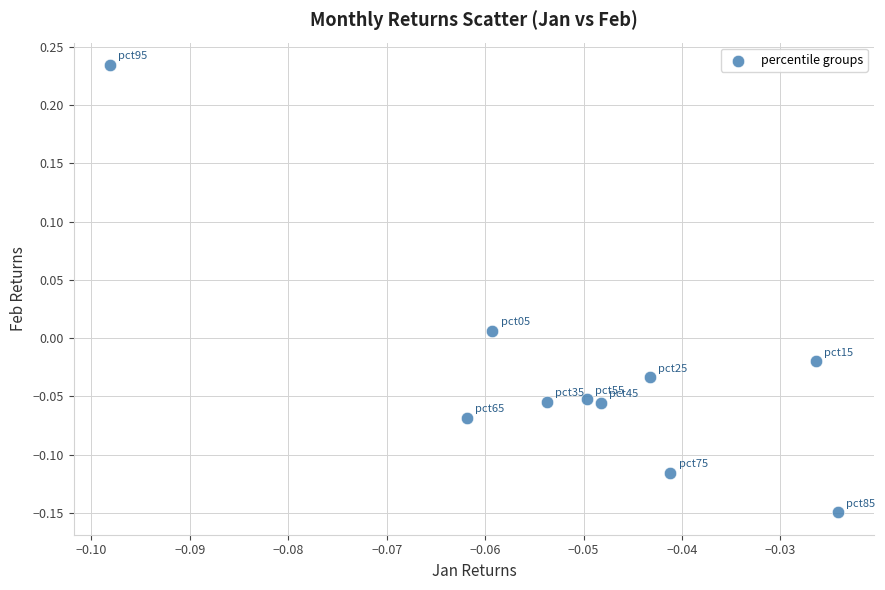

What is the range of Y values (max minus min)?

0.4